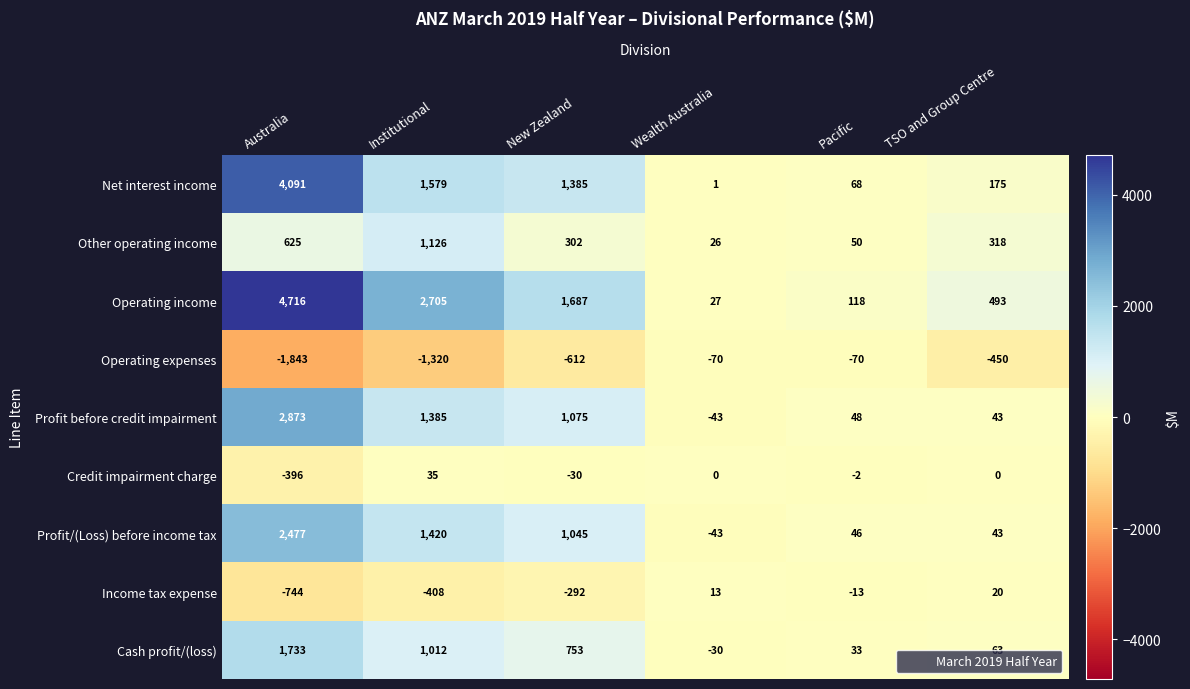

What is the minimum value shown in the chart?

-1843